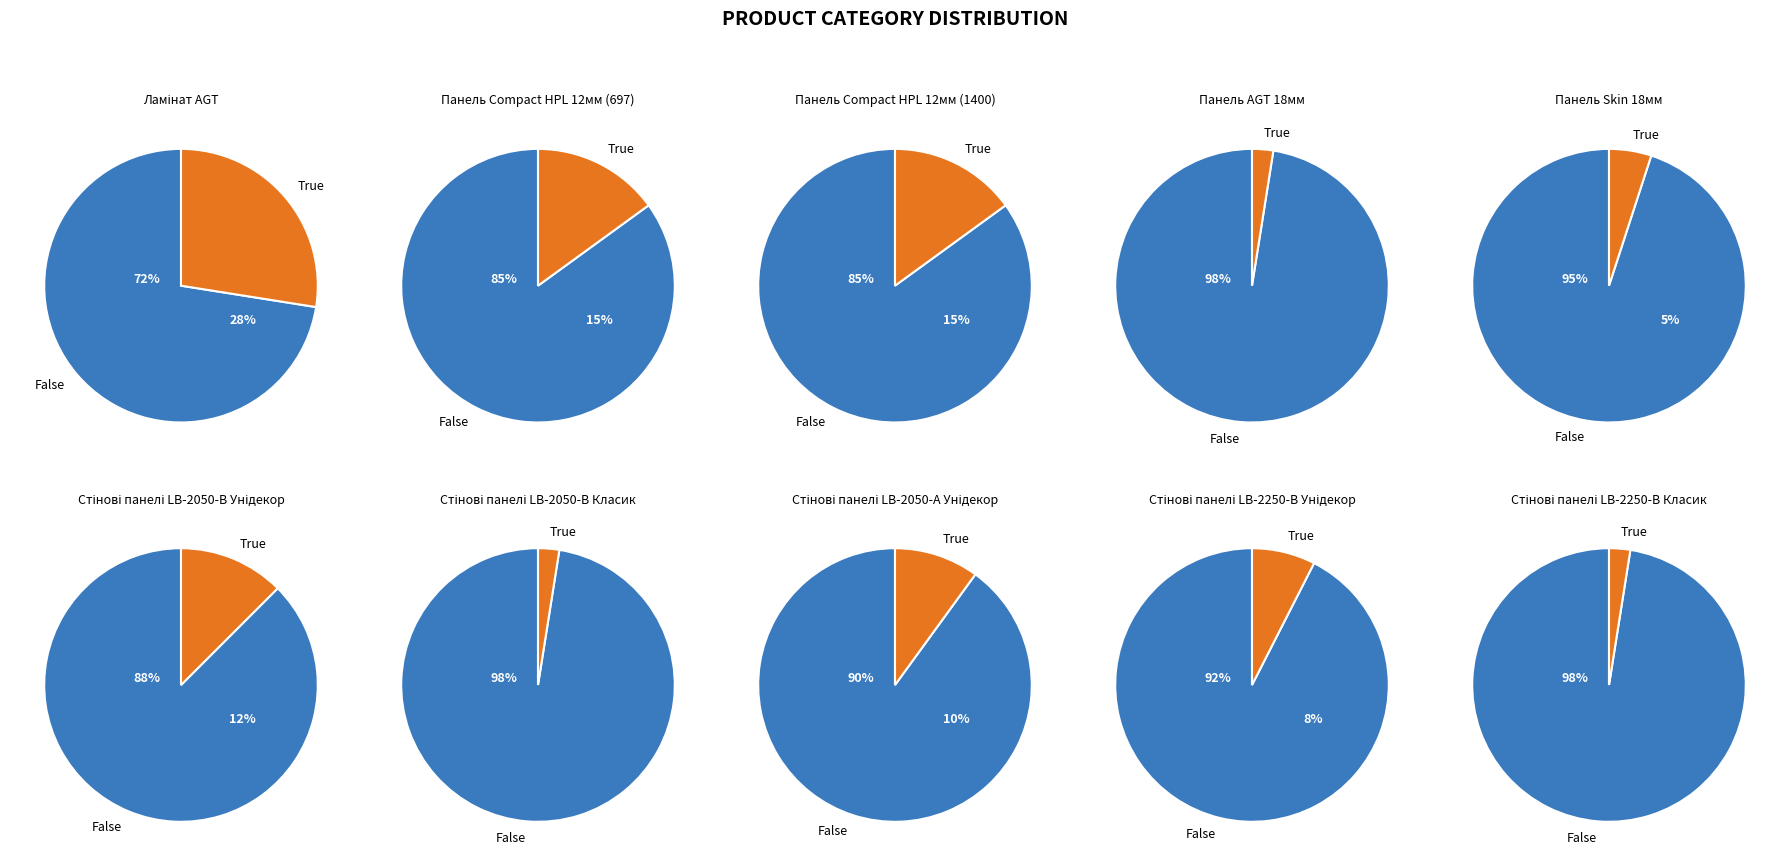

Does 9 represent more than half of the total?

No